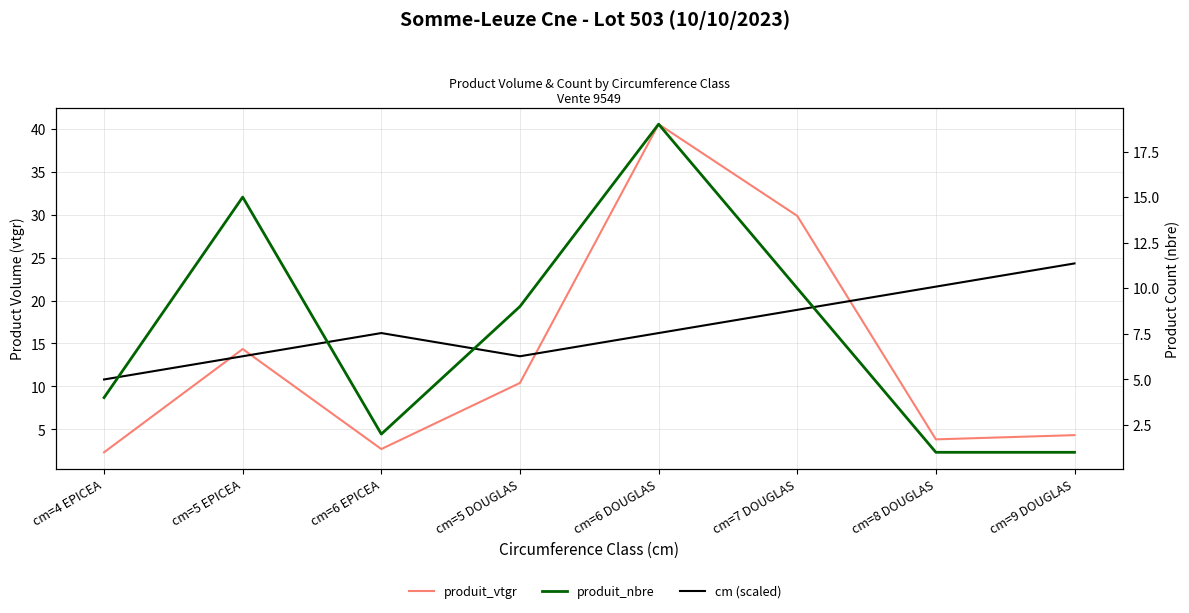

What is the label of the 3rd point from the left?

cm=6 EPICEA